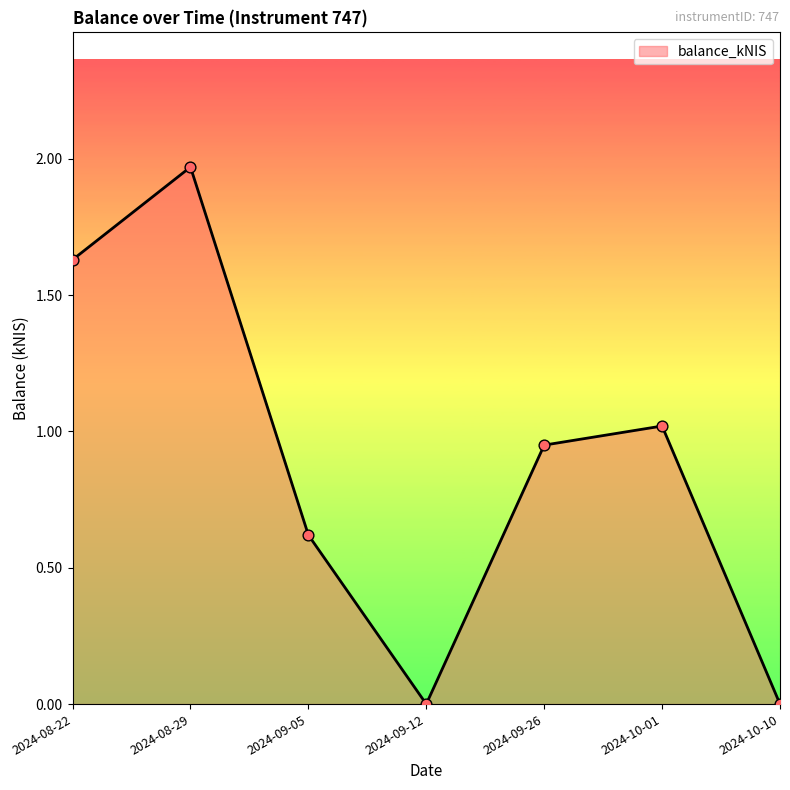

What is the change in value from 2024-08-22 to 2024-09-26?

-0.7